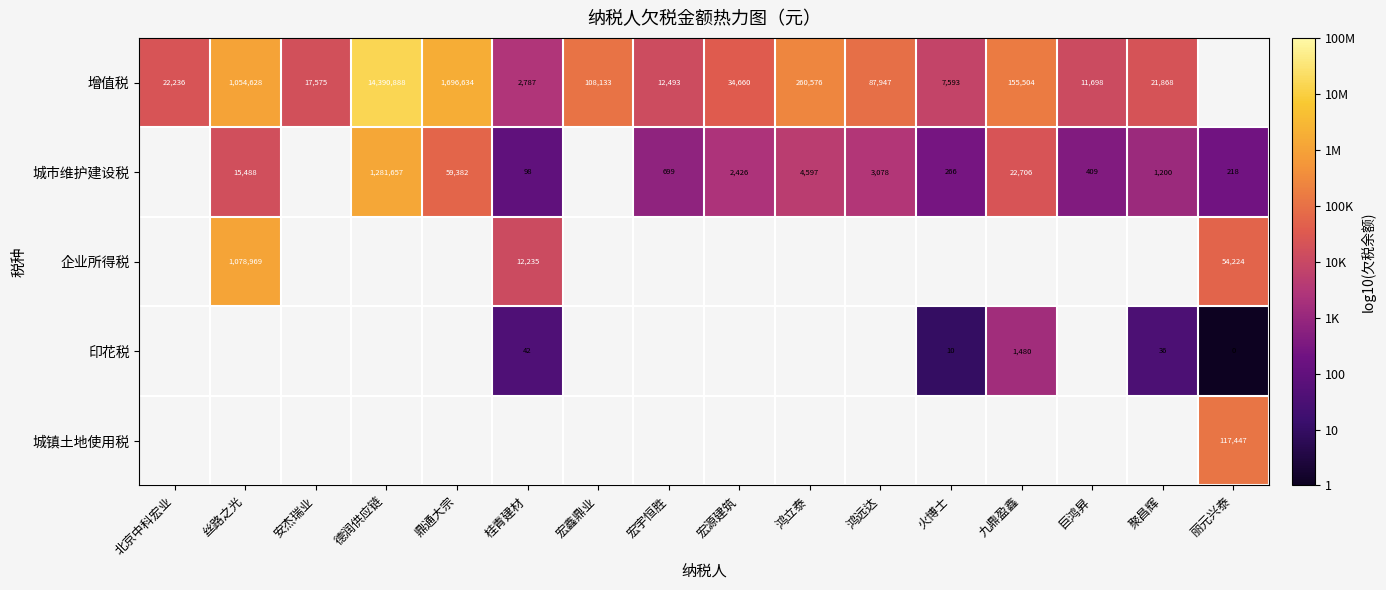

How many positive values does the 城镇土地使用税 series have?

1